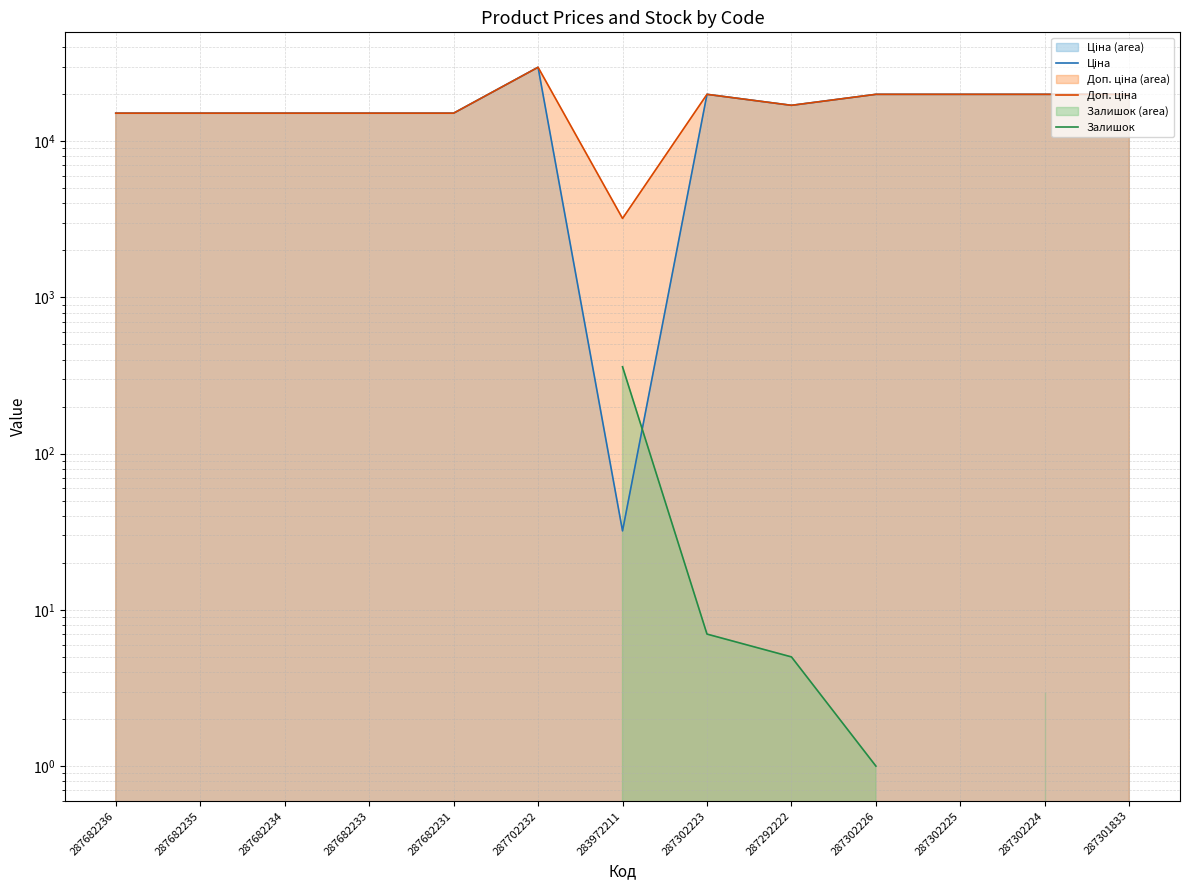

Which category has the highest value in the Ціна series?

287702232